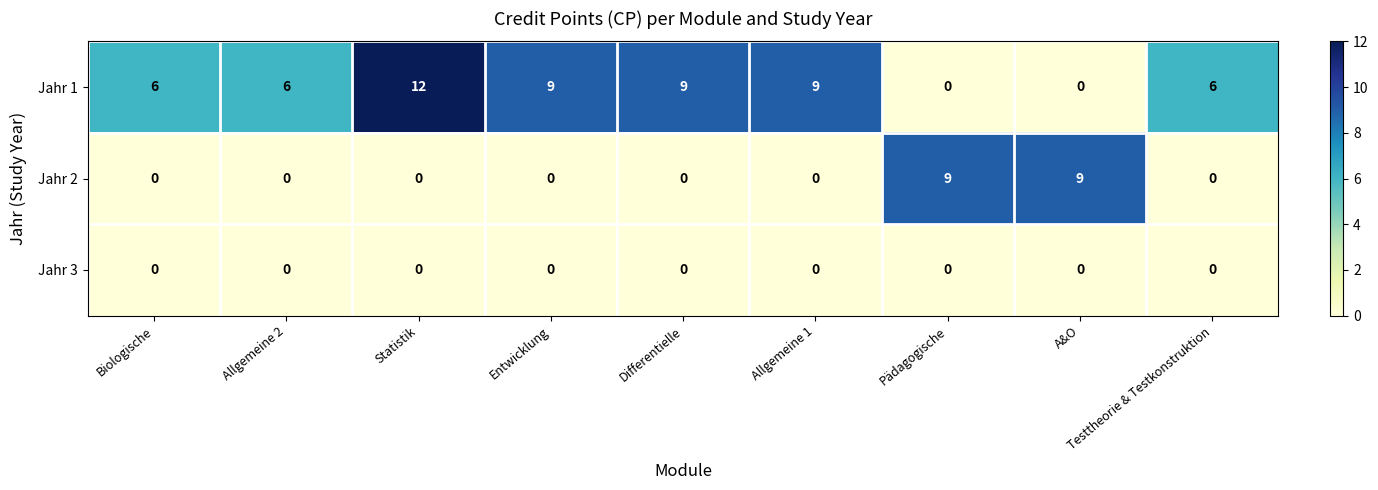

Which series has the largest range (max minus min)?

Jahr 1